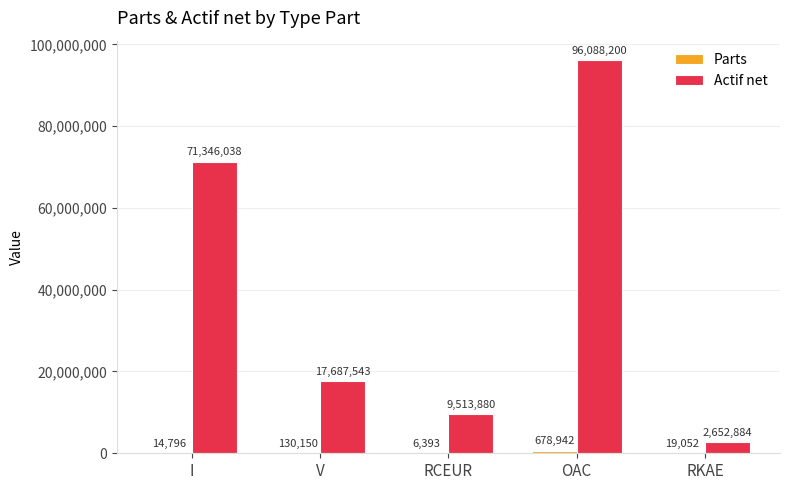

What is the greatest value displayed?

96088200.5